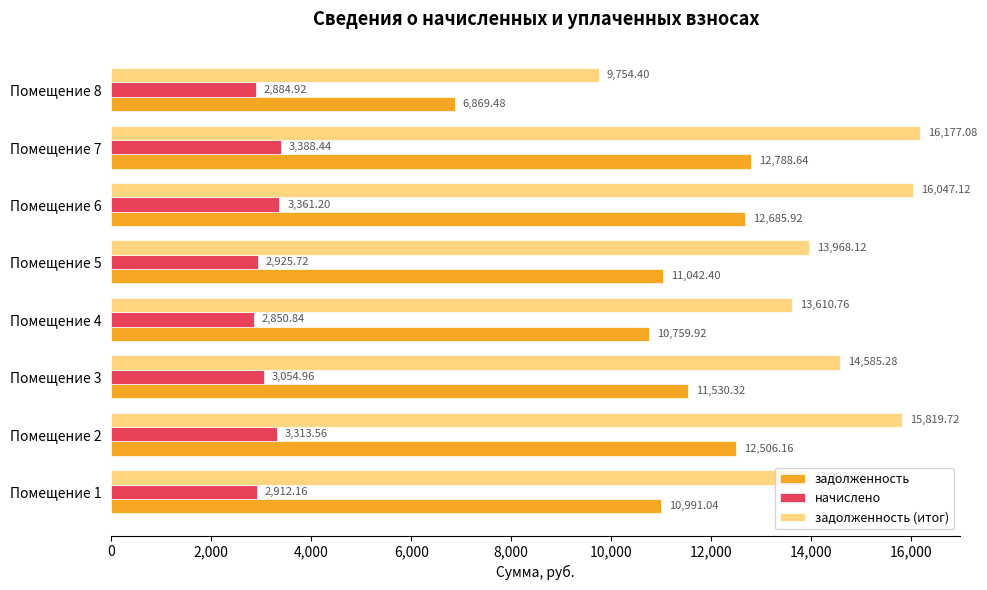

How many data points in задолженность (итог) are less than 14585?

4